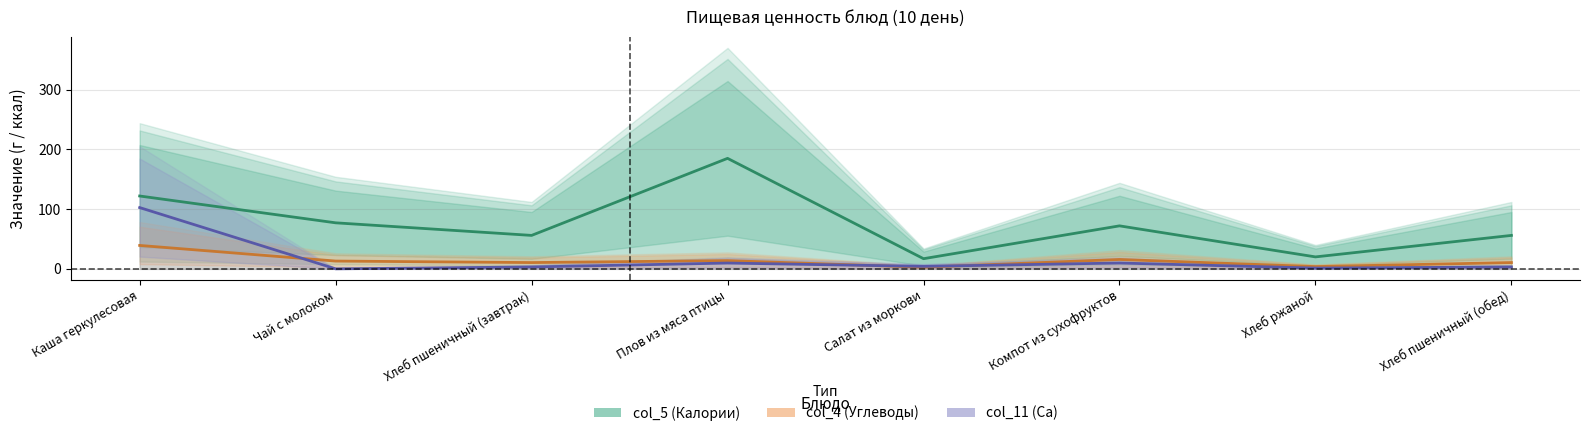

True or false: col_5 (Калории) центр and col_4 (Углеводы) центр cross at least once.

False